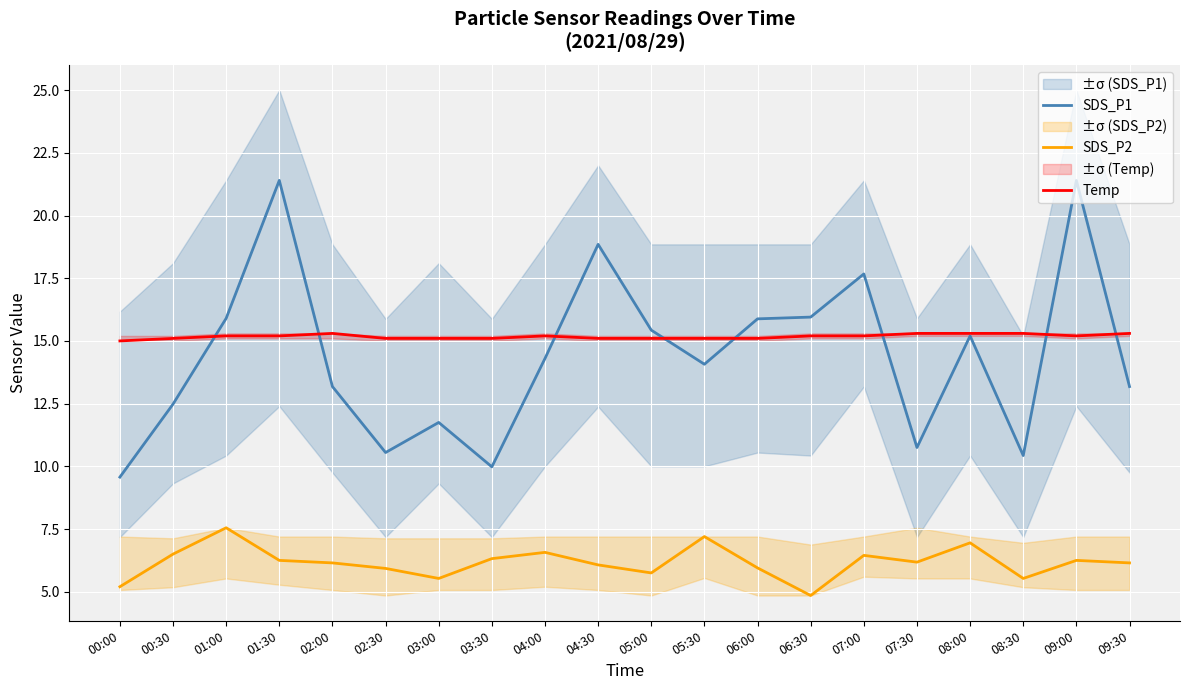

What is the value of the Temp point at the 17th from the left?

15.3